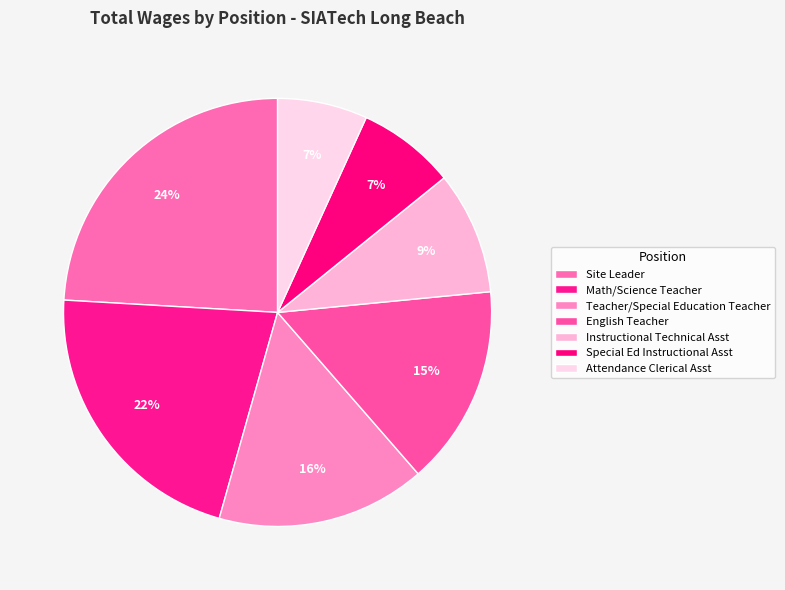

To the nearest percent, what portion does Attendance Clerical Asst represent?

7%